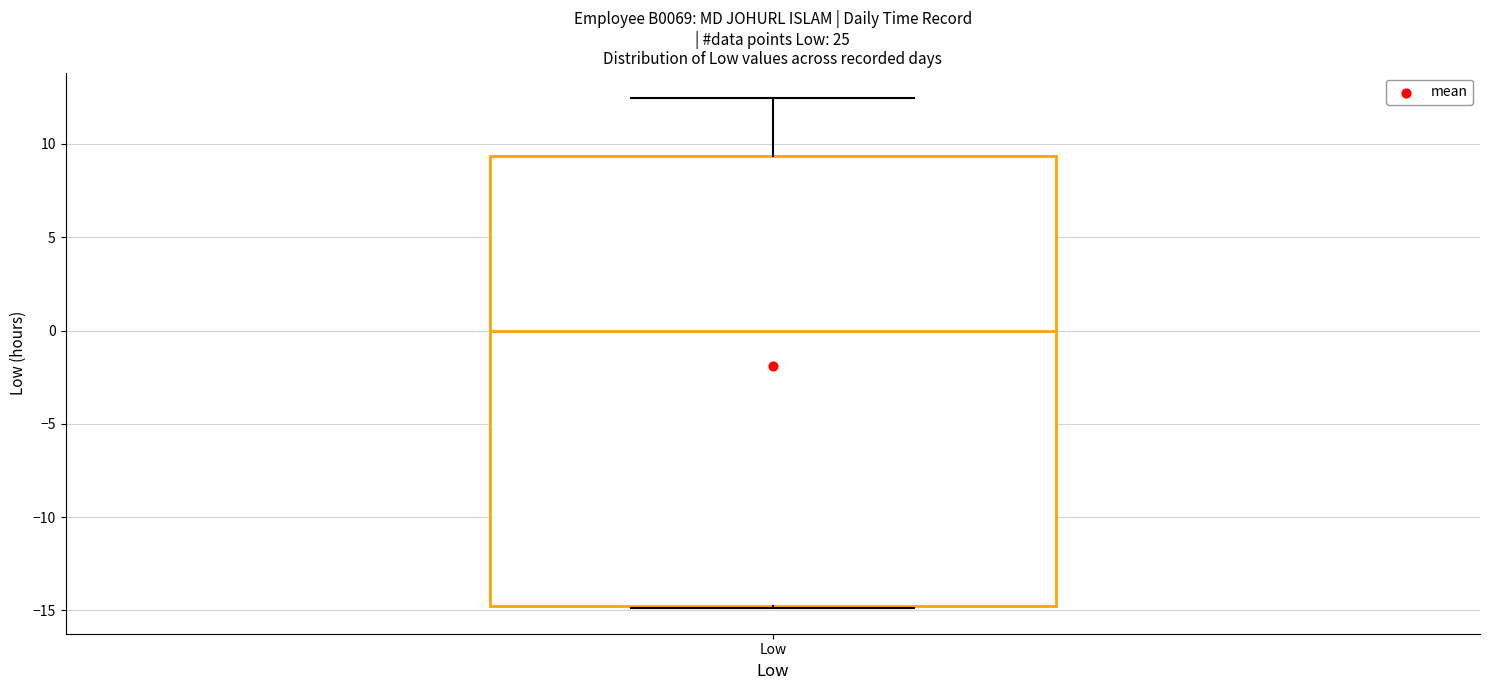

Where does the median line of the box for Low sit on the y-axis? The values are not printed on the chart, so give them approximately, as read against the axis.

0.0